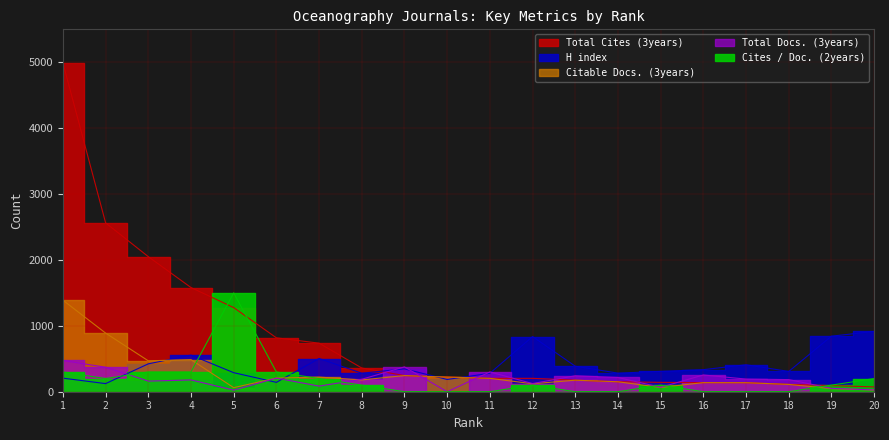

How many categories are shown in the chart?

20